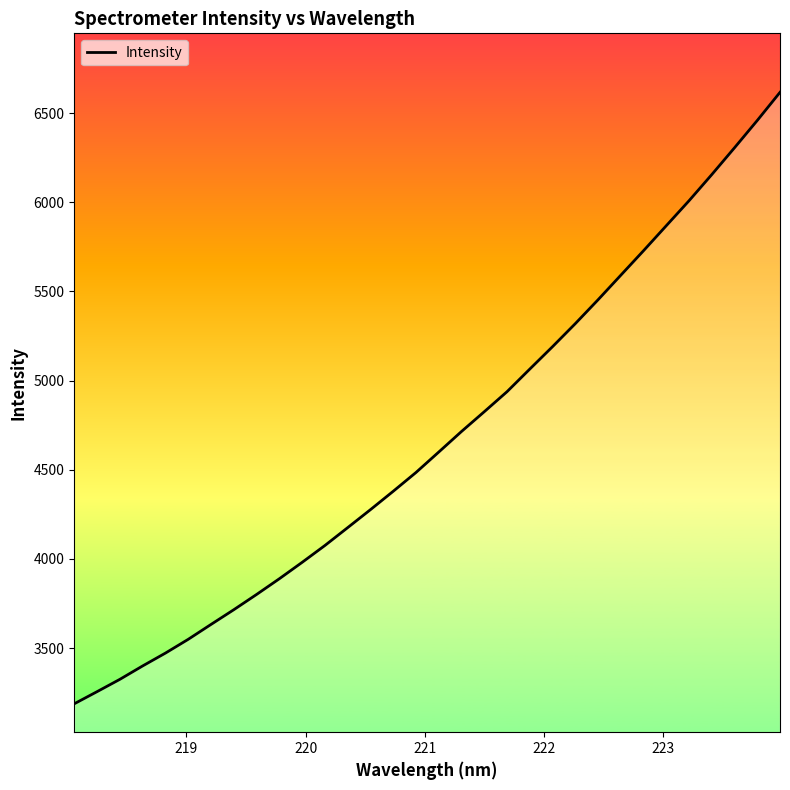

What is the maximum value shown in the chart?

6616.2